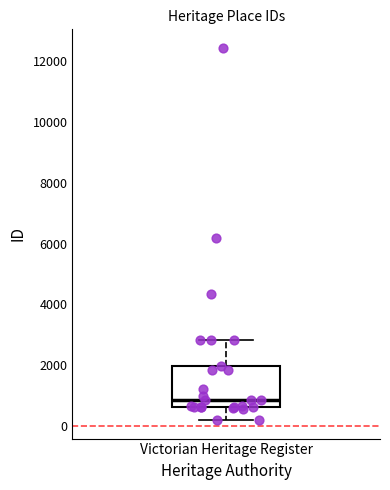

Where does the median line of the box for Victorian Heritage Register sit on the y-axis? The values are not printed on the chart, so give them approximately, as read against the axis.

800